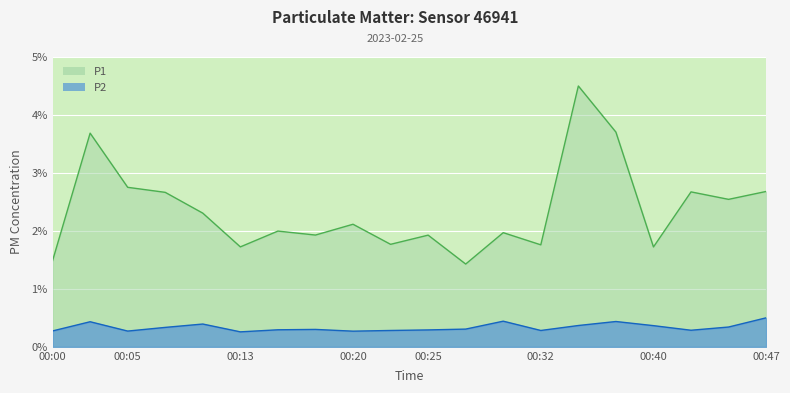

Which category has the lowest value across all series?

00:13